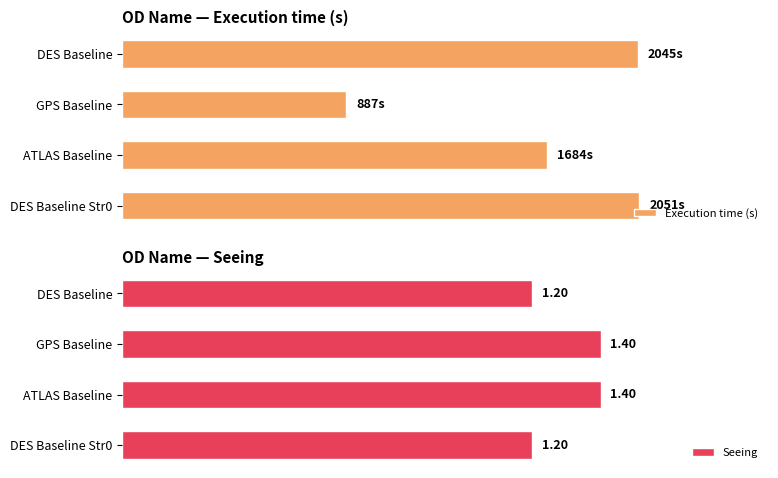

List the series in order of their peak value, highest first.

Execution time (s), Seeing